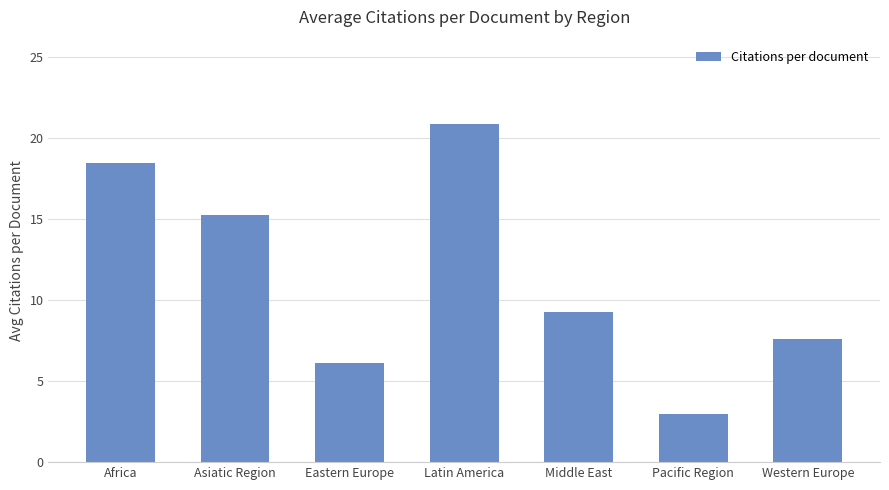

What is the smallest value displayed?

3.0